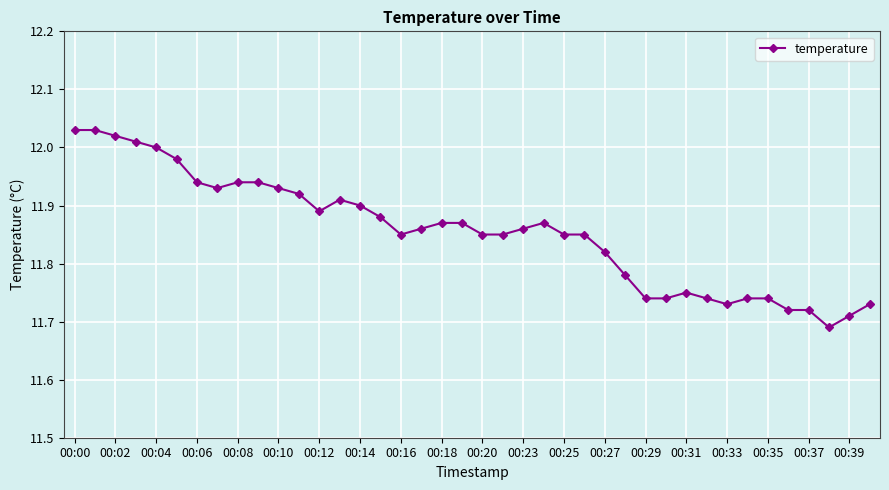

What is the sum of all values?

474.2